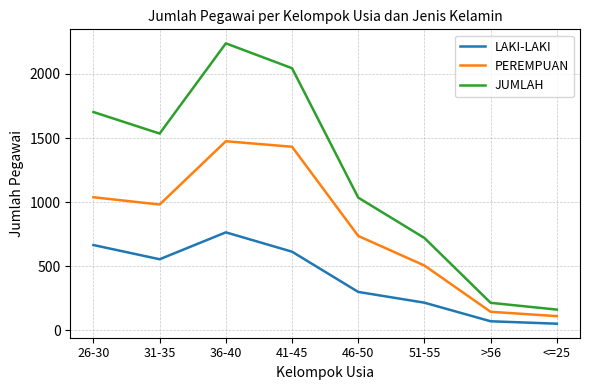

What is the minimum value for LAKI-LAKI?

51